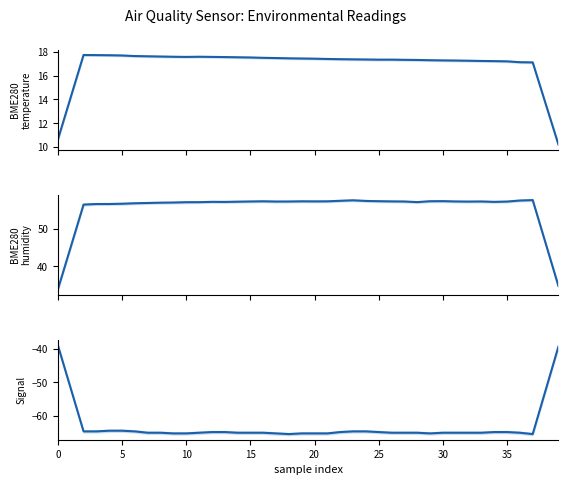

Which label corresponds to the largest value in the chart?

37